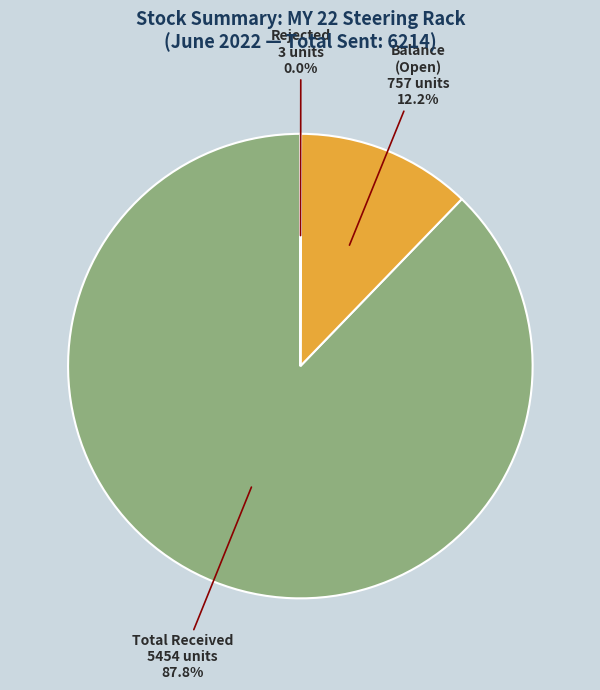

Approximately how many times larger is the value at Total Received 5454 units compared to Balance (Open) 757 units?

7.2